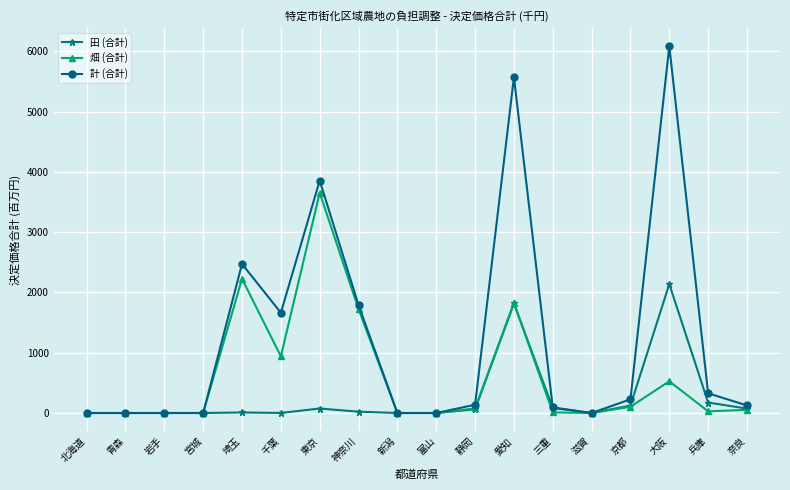

Rank the series by their average value, from lowest to highest.

田 (合計), 畑 (合計), 計 (合計)